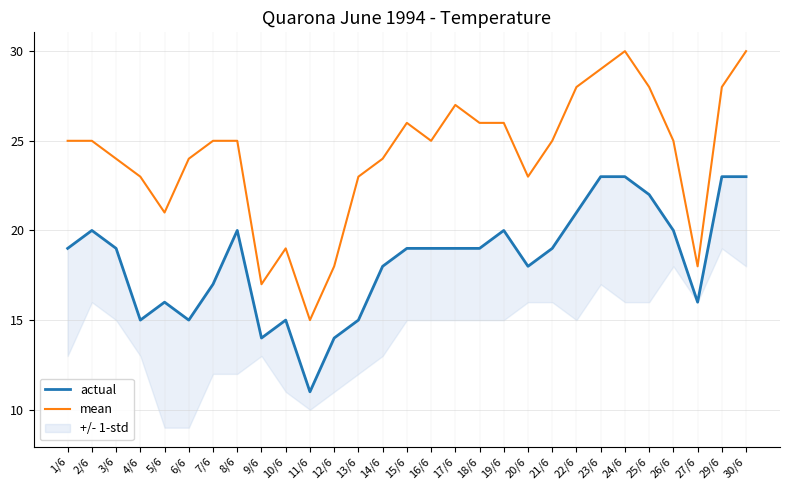

What is the sum of the mean values at 23/6 and 24/6?

59